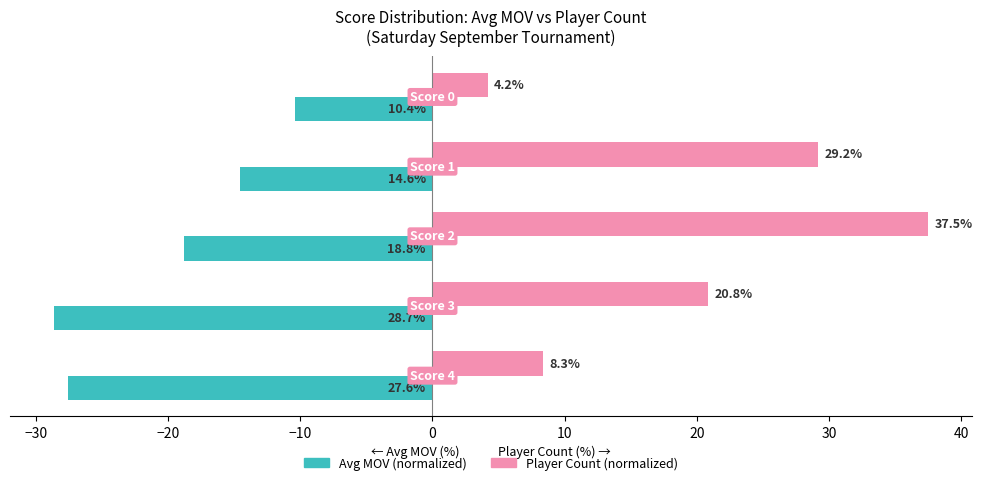

Which series has the largest total across all categories?

Player Count (normalized)